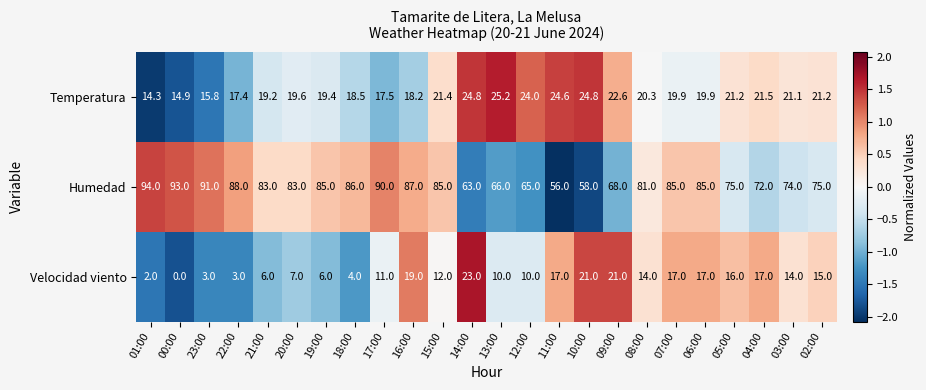

At which category is the sum across all series the highest?

16:00